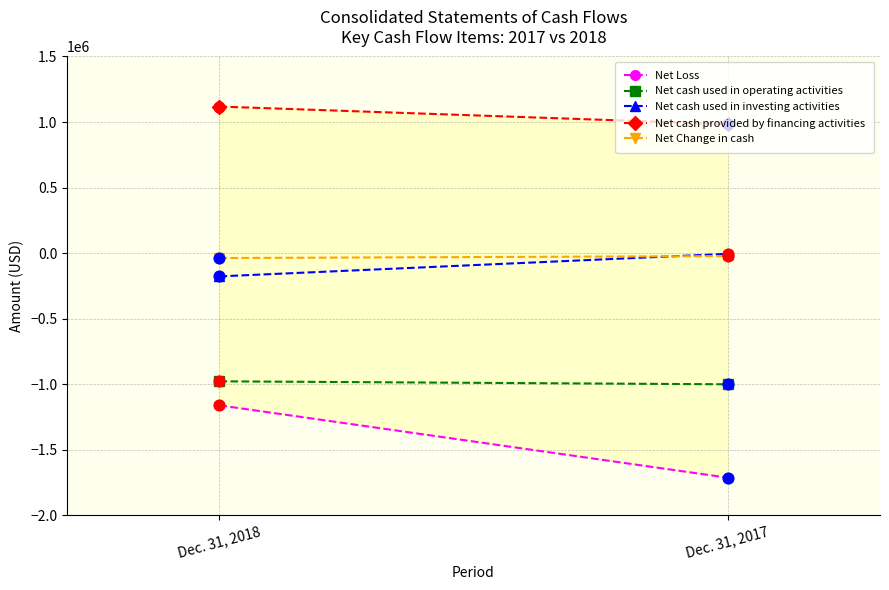

Which series reaches the maximum Y coordinate?

Net cash provided by financing activities